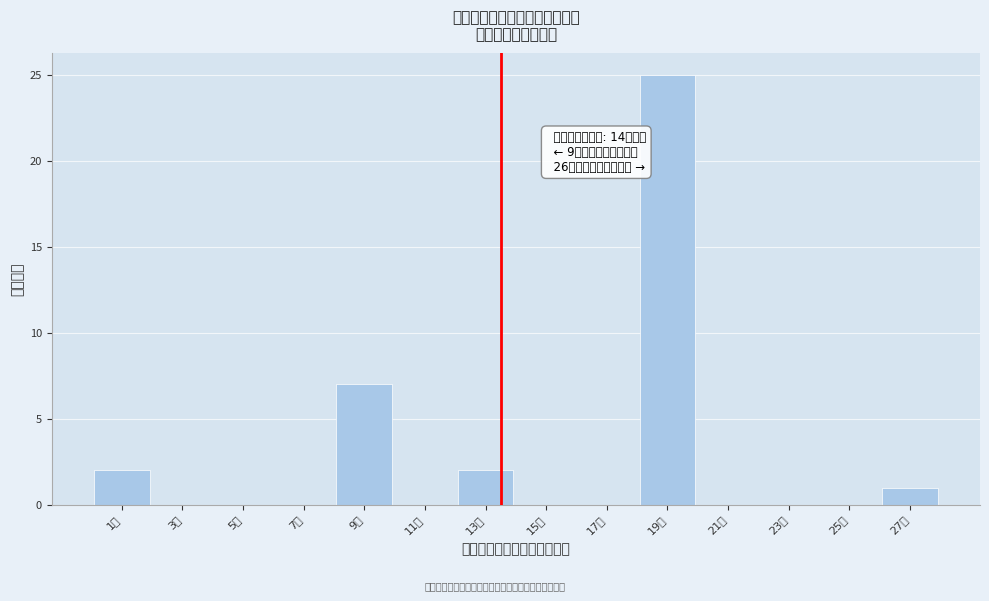

Reading left to right, list all the values displayed in this chart.

1天=2	3天=0	5天=0	7天=0	9天=7	11天=0	13天=2	15天=0	17天=0	19天=25	21天=0	23天=0	25天=0	27天=1